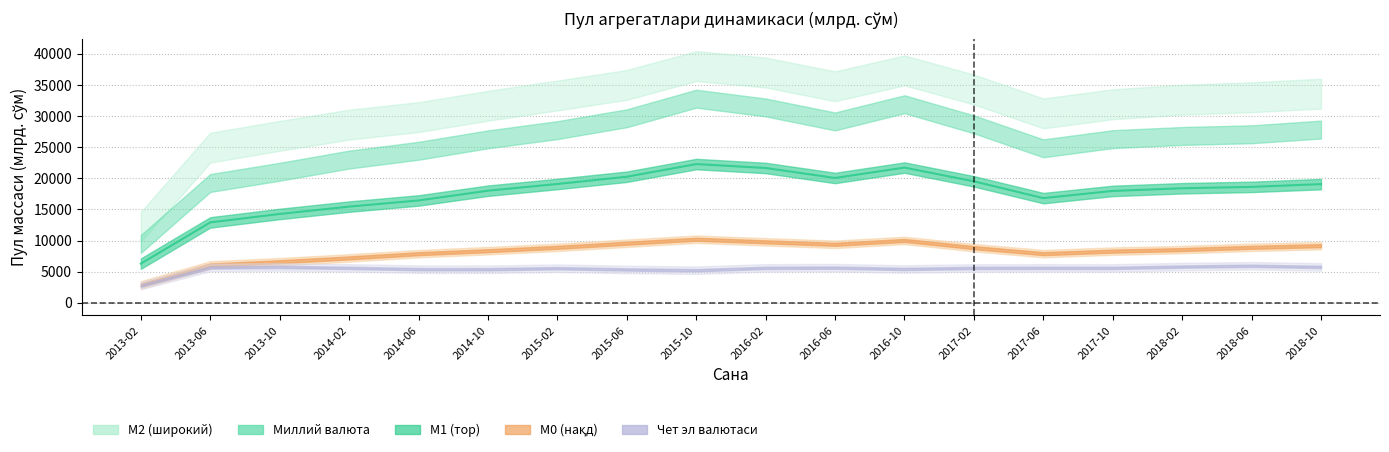

What is the greatest value displayed?

39962.3